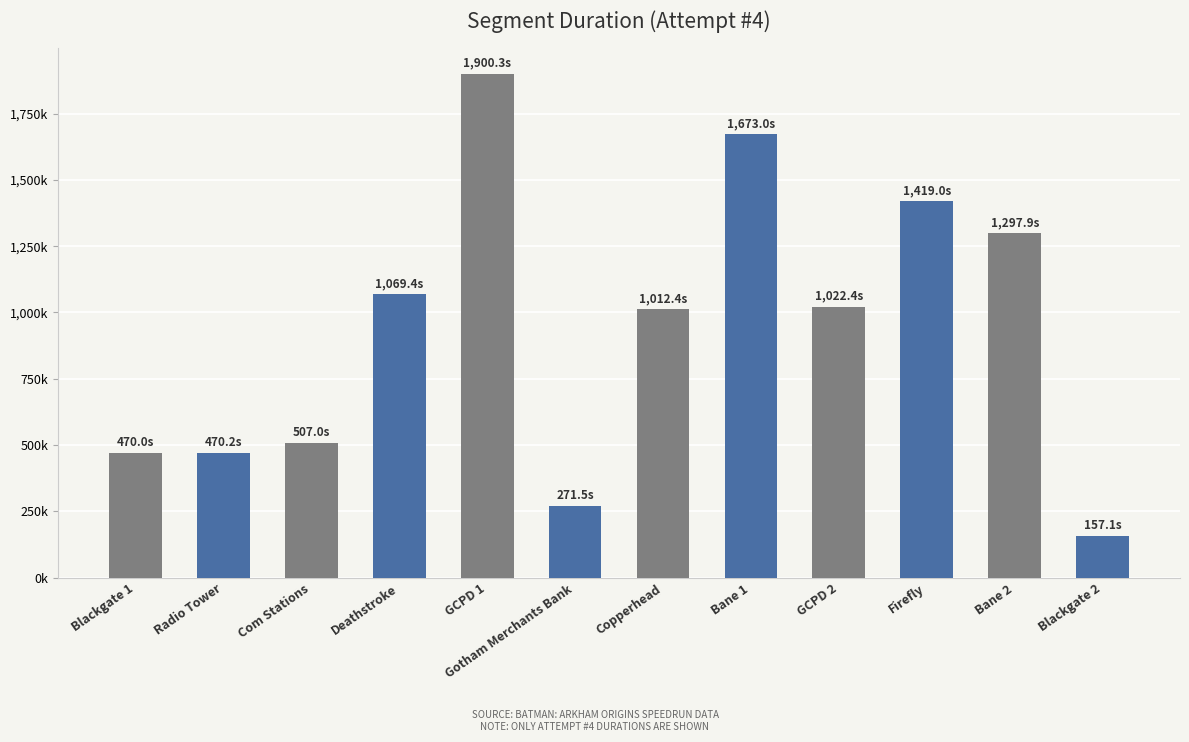

Which category has the lowest value across all series?

Blackgate 2